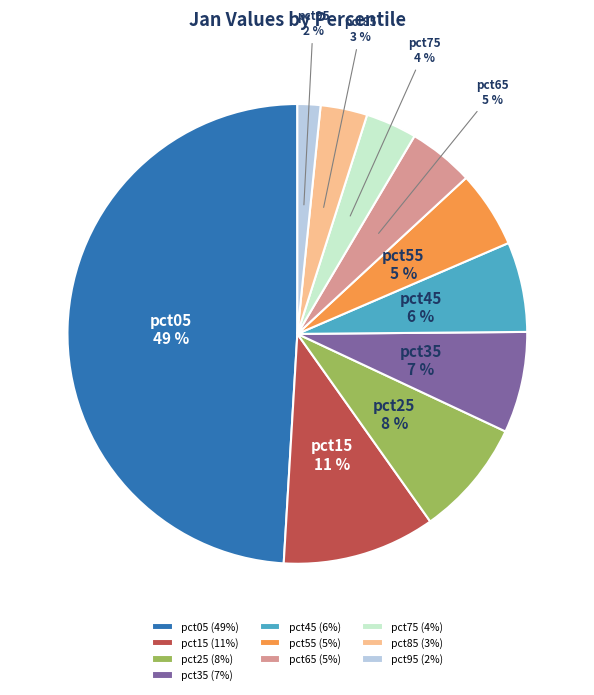

What is the largest slice in the pie chart?

pct05